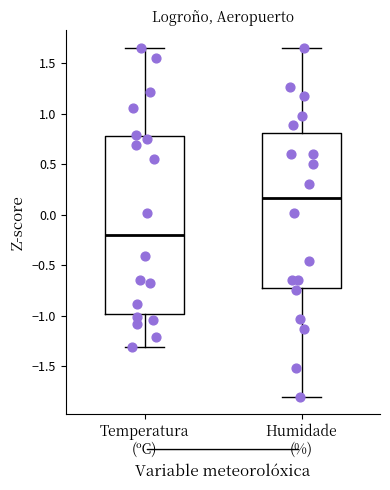

Comparing the boxes themselves (not the whiskers), which one is the tallest?

Temperatura (ºC)